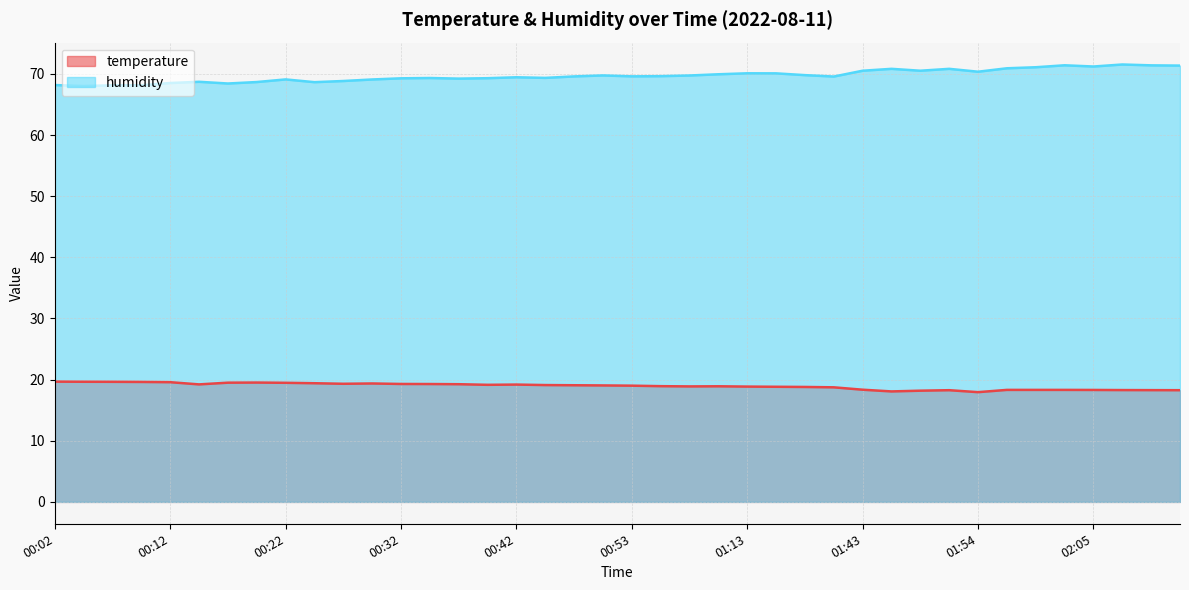

What position from the left is 01:08?

23